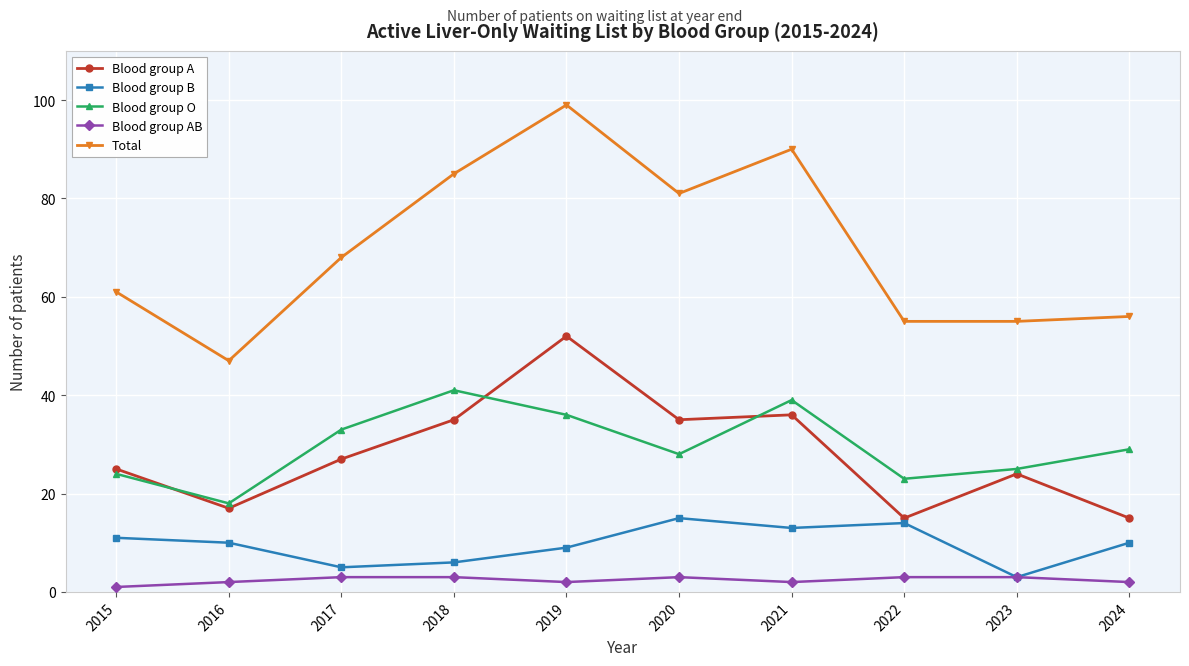

What is the difference between the highest and lowest values at 2016?

45